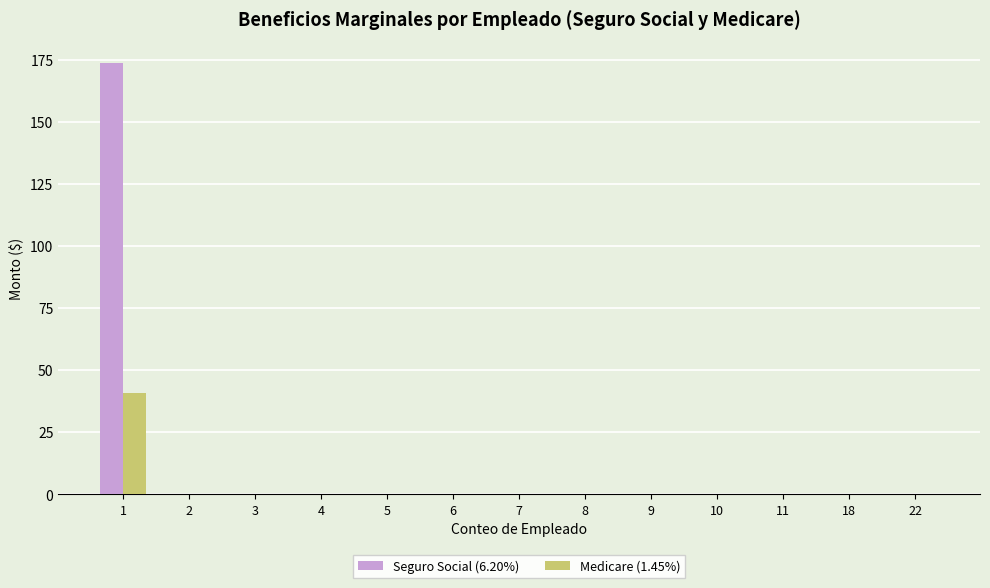

Reading left to right, extract all data points from this chart.

Seguro Social (6.20%): 173.6	0.0	0.0	0.0	0.0	0.0	0.0	0.0	0.0	0.0	0.0	0.0	0.0
Medicare (1.45%): 40.6	0.0	0.0	0.0	0.0	0.0	0.0	0.0	0.0	0.0	0.0	0.0	0.0